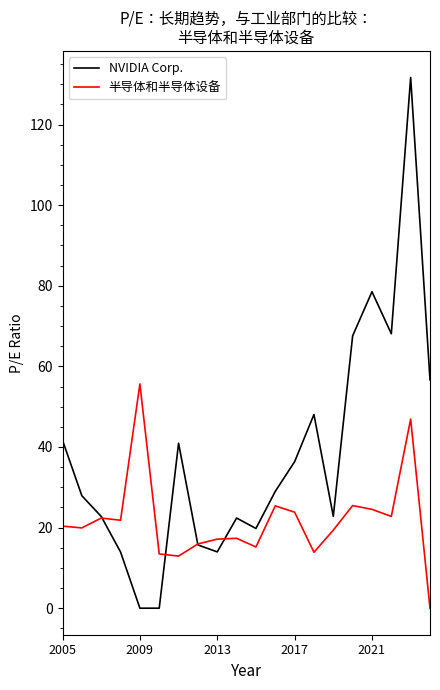

Rank the series by their average value, from lowest to highest.

半导体和半导体设备, NVIDIA Corp.